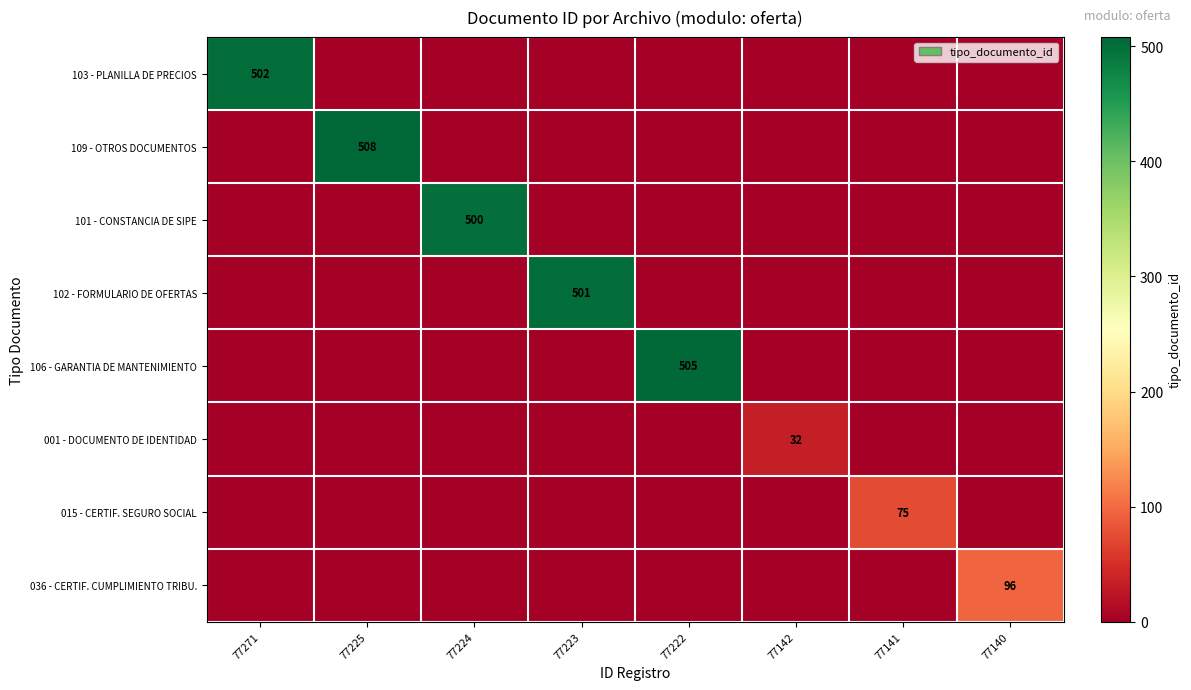

What is the maximum value shown in the chart?

508